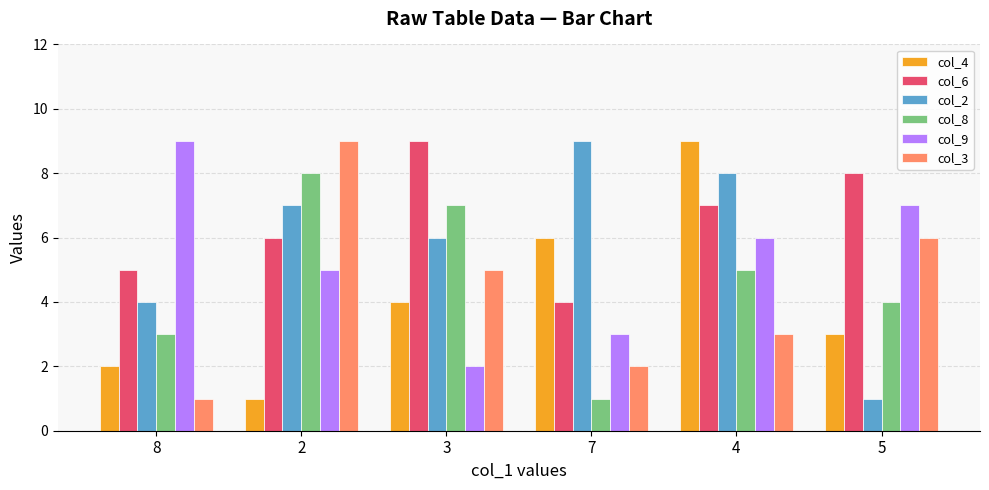

Does the chart contain any negative values?

No